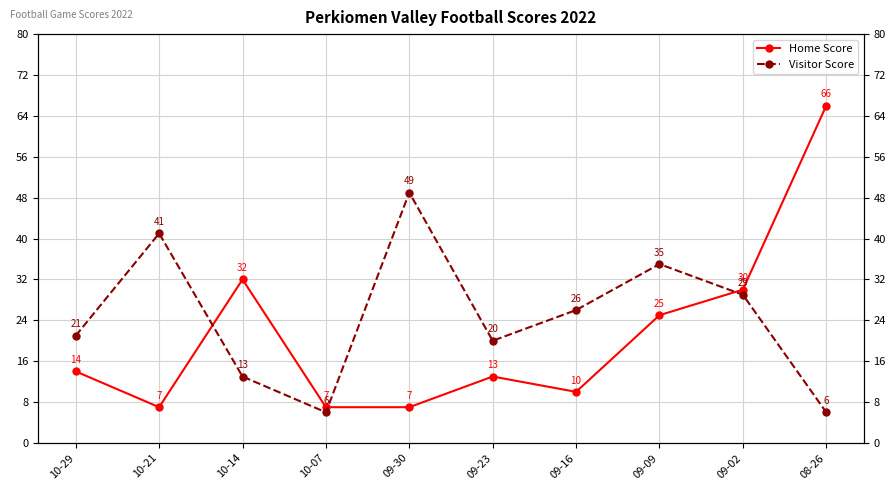

What is the minimum value shown in the chart?

6